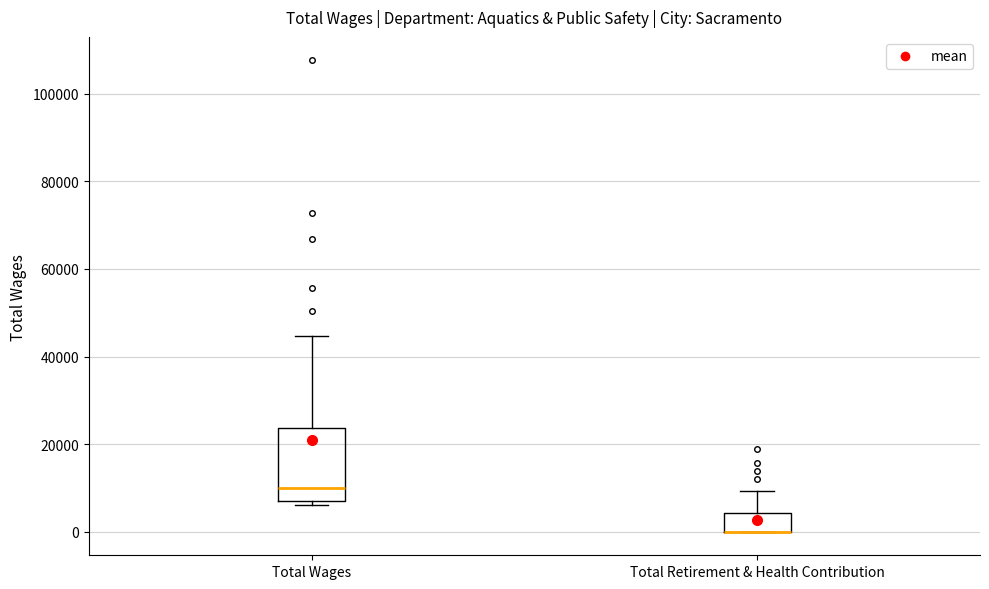

Comparing the boxes themselves (not the whiskers), which one is the tallest?

Total Wages